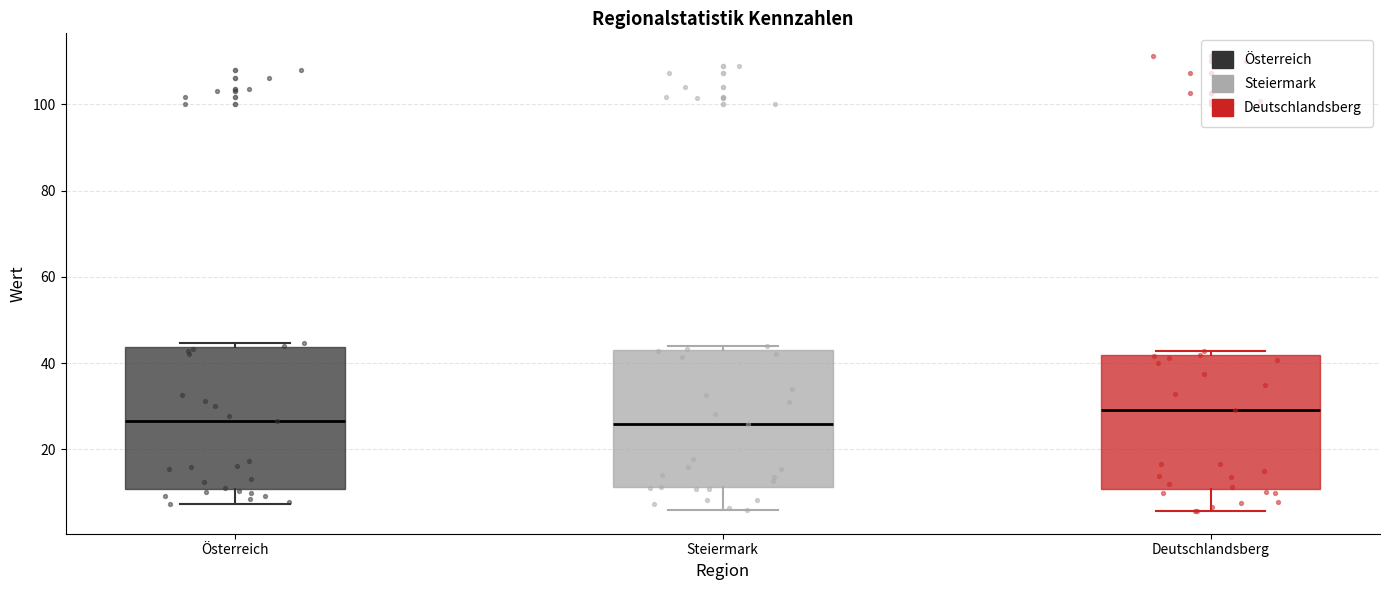

Where does the lower whisker of the box for Steiermark end on the y-axis? The values are not printed on the chart, so give them approximately, as read against the axis.

6